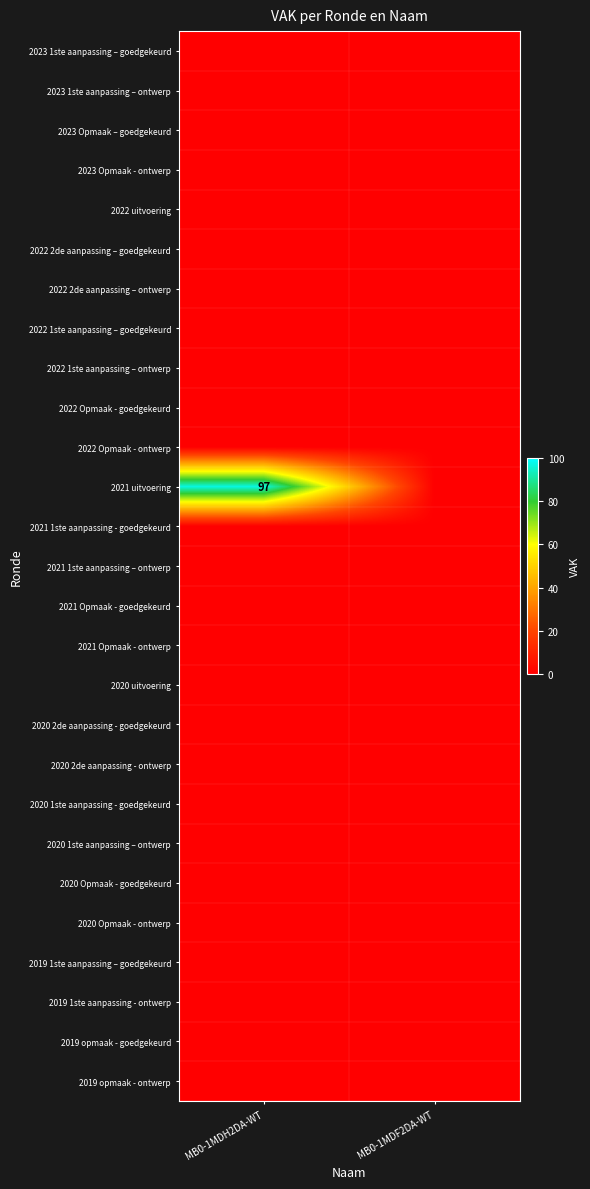

How many distinct data groups are displayed?

27